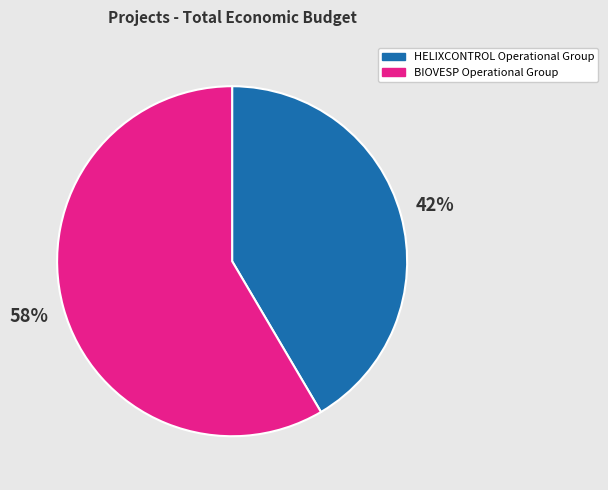

How many slices are in this pie chart?

2